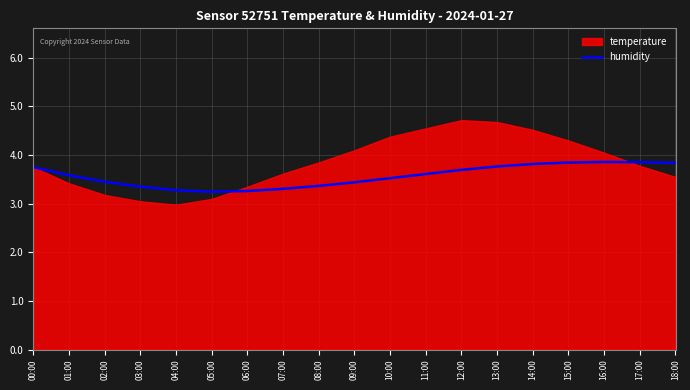

Between 11:00 and 03:00, which is larger?

11:00